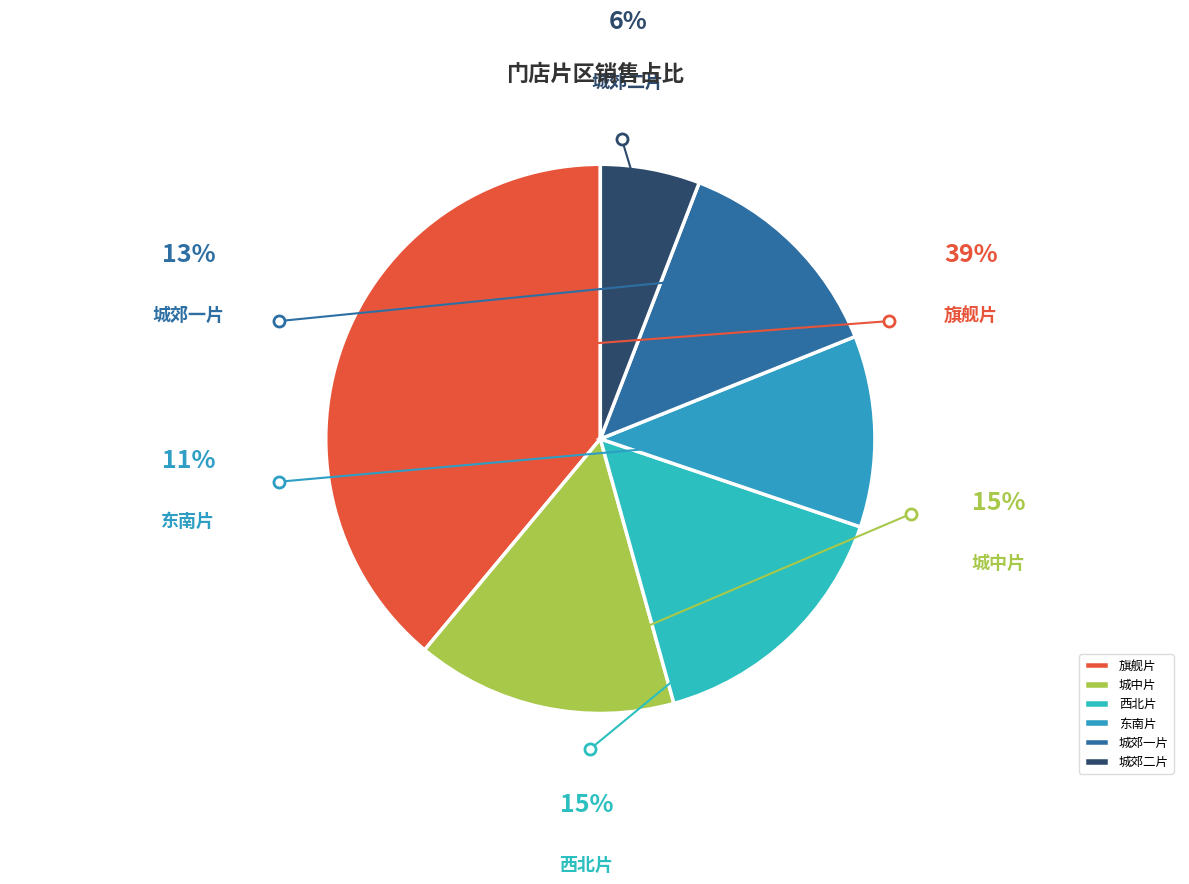

Count the number of slices in the pie.

6